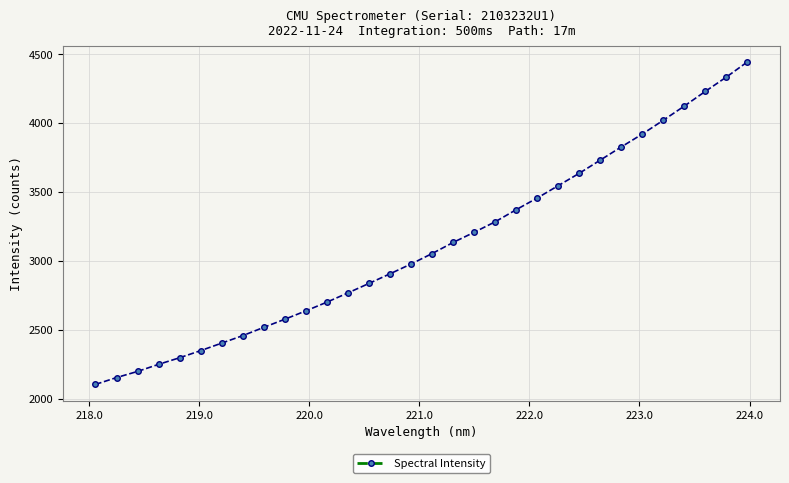

What is the sum of all values?

99459.9